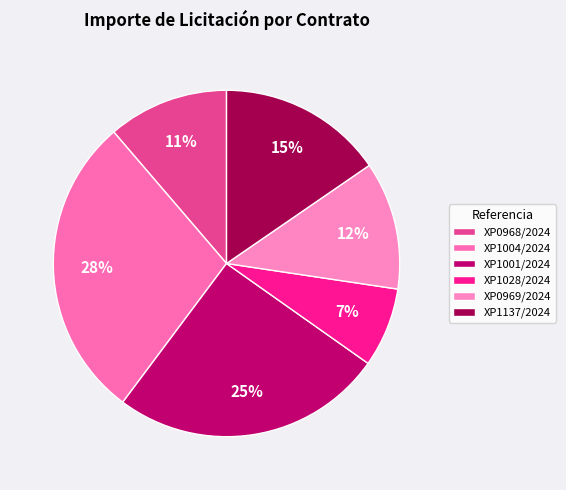

To the nearest percent, what is the combined percentage of XP1028/2024 and XP1001/2024?

33%